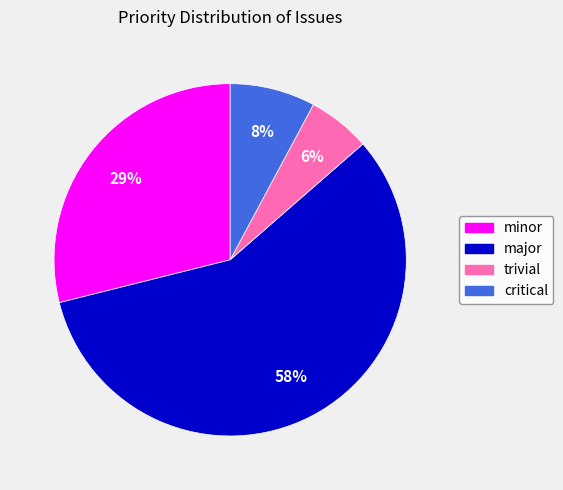

Count the number of slices in the pie.

4